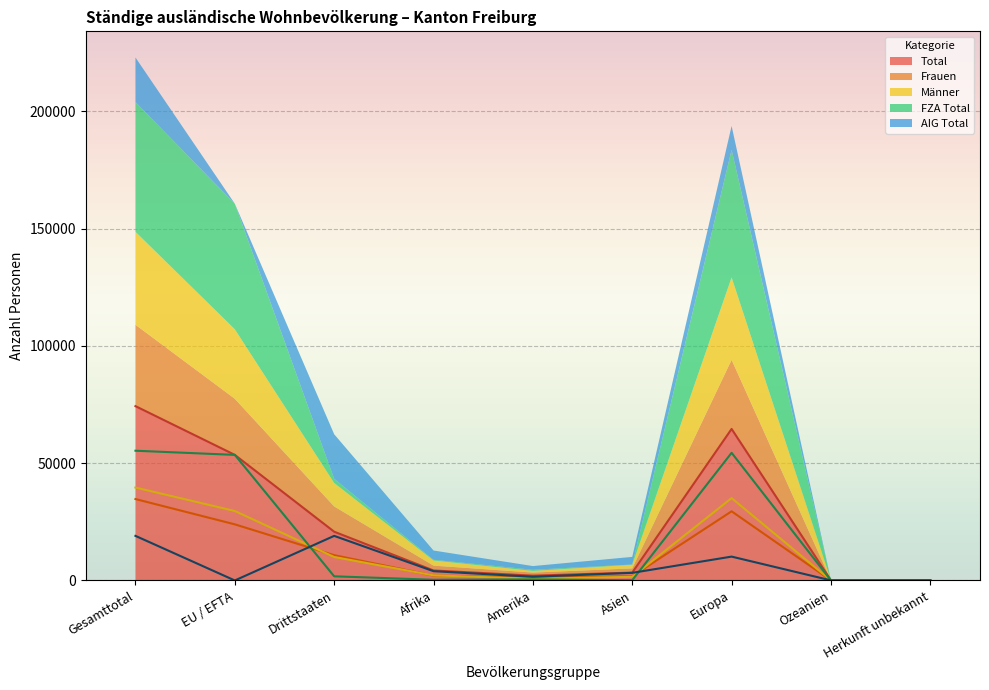

Reading right to left, transcribe all the data shown in this chart.

Total: Herkunft unbekannt=34	Ozeanien=39	Europa=64606	Asien=3351	Amerika=2047	Afrika=4256	Drittstaaten=20785	EU / EFTA=53548	Gesamttotal=74333
Frauen: Herkunft unbekannt=14	Ozeanien=22	Europa=29487	Asien=1795	Amerika=1317	Afrika=2080	Drittstaaten=10784	EU / EFTA=23931	Gesamttotal=34715
Männer: Herkunft unbekannt=20	Ozeanien=17	Europa=35119	Asien=1556	Amerika=730	Afrika=2176	Drittstaaten=10001	EU / EFTA=29617	Gesamttotal=39618
FZA Total: Herkunft unbekannt=1	Ozeanien=7	Europa=54433	Asien=105	Amerika=471	Afrika=303	Drittstaaten=1772	EU / EFTA=53548	Gesamttotal=55320
AIG Total: Herkunft unbekannt=33	Ozeanien=32	Europa=10173	Asien=3246	Amerika=1576	Afrika=3953	Drittstaaten=19013	EU / EFTA=0	Gesamttotal=19013